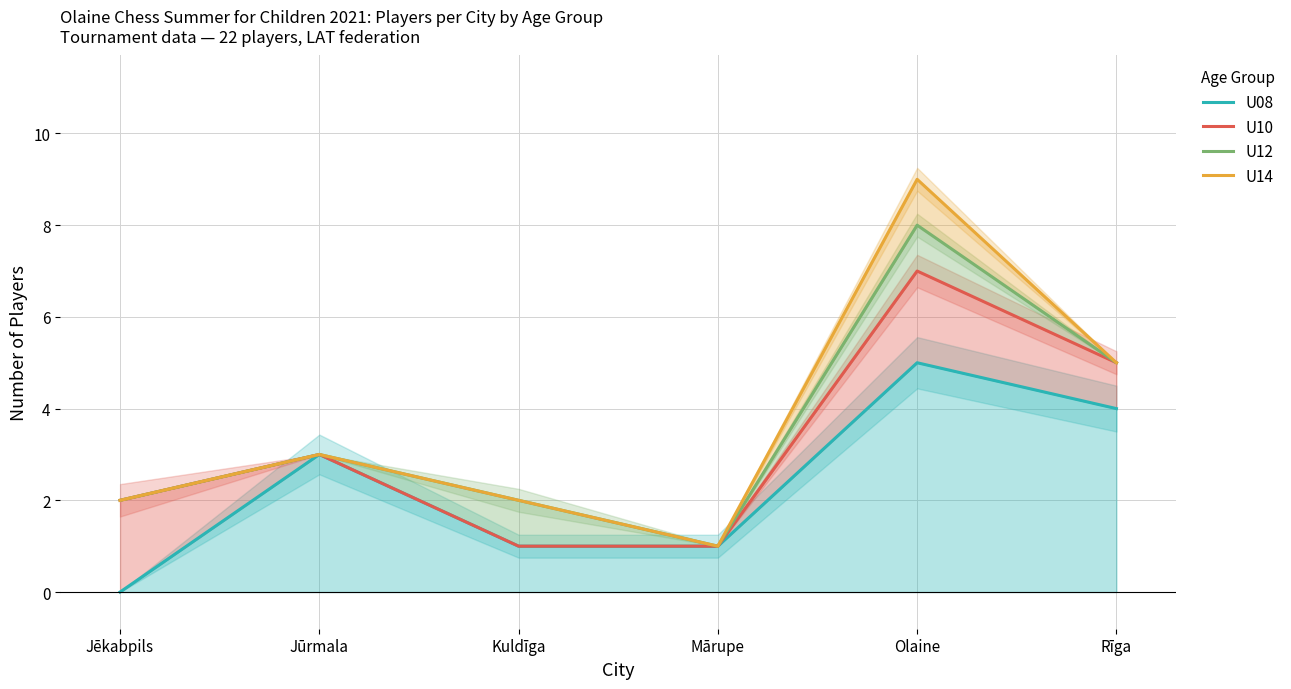

What is the value of the U12 point at the 1st from the left?

2